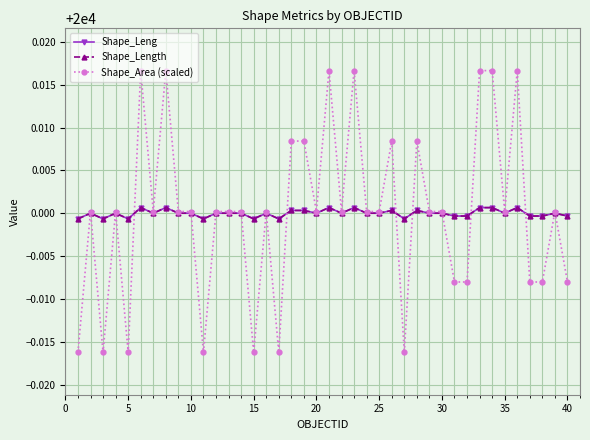

True or false: Shape_Leng has more than 1 points higher than both neighbors.

True